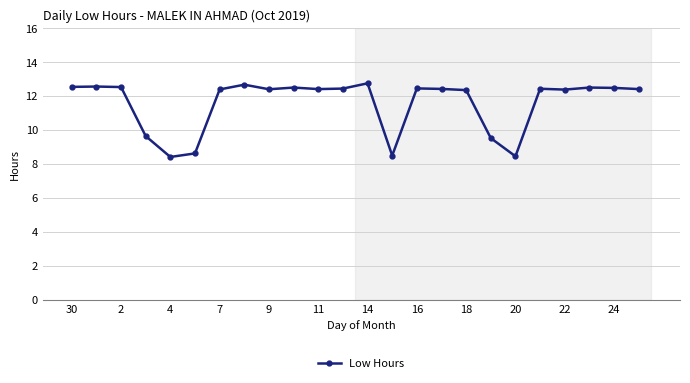

True or false: there are more than 1 points higher than both neighbors.

True